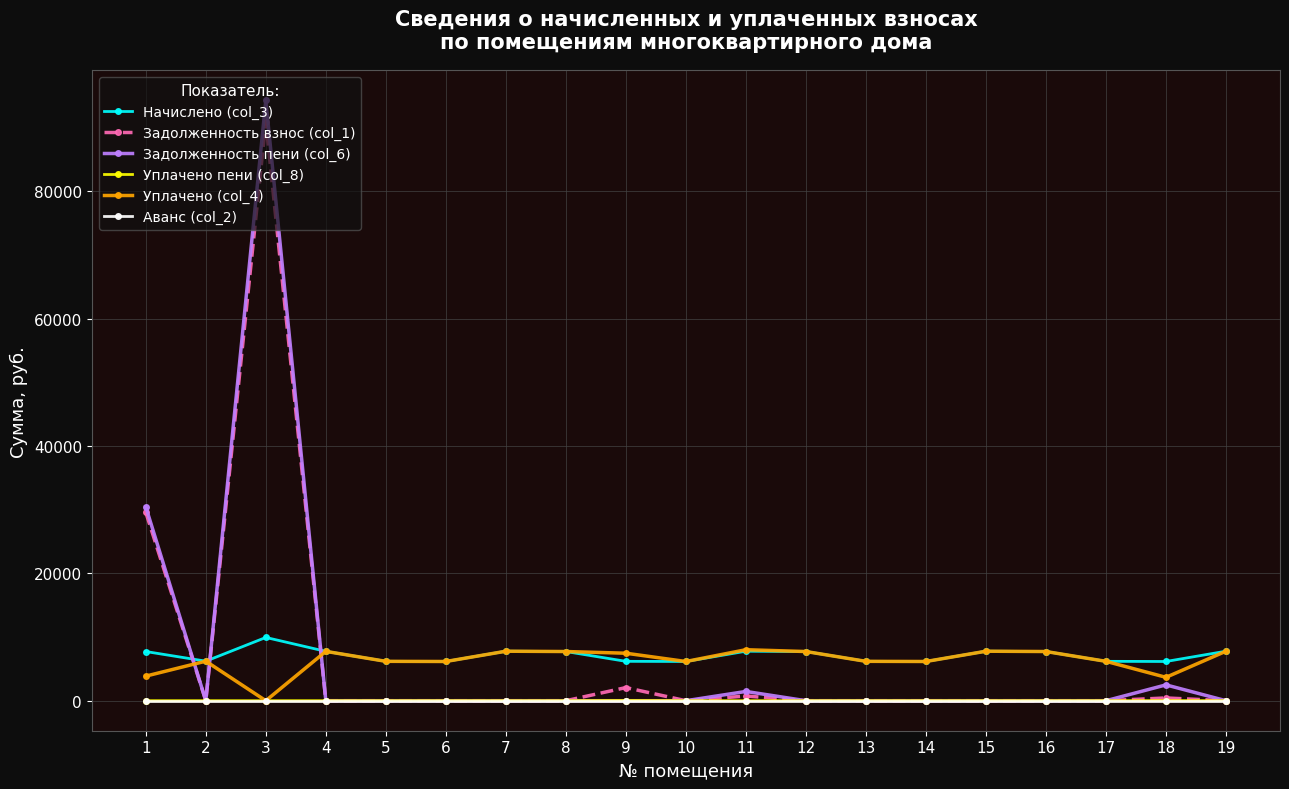

Does the chart display data point markers on the line(s)?

Yes